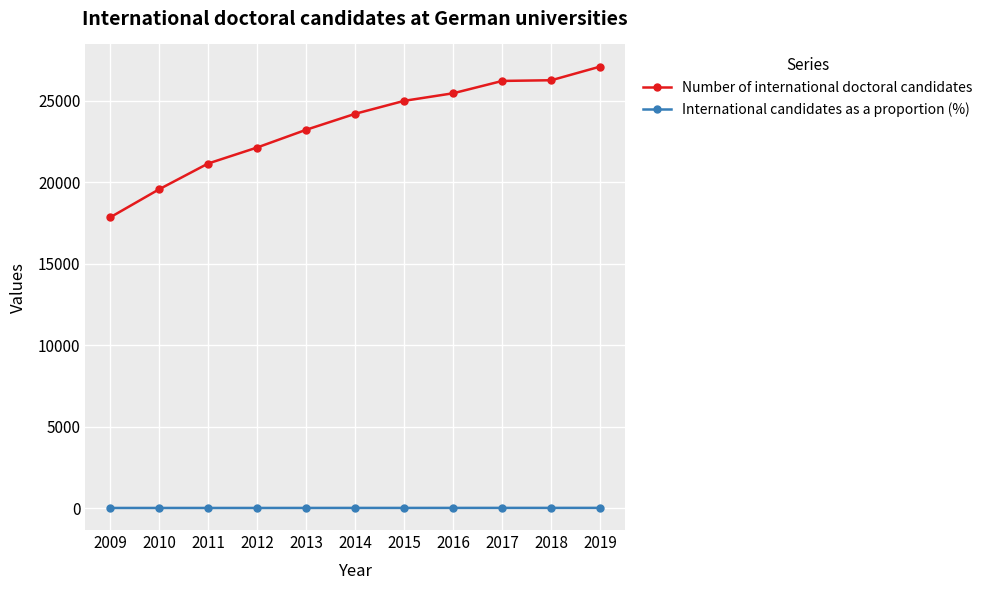

List the series in order of their peak value, lowest first.

International candidates as a proportion (%), Number of international doctoral candidates